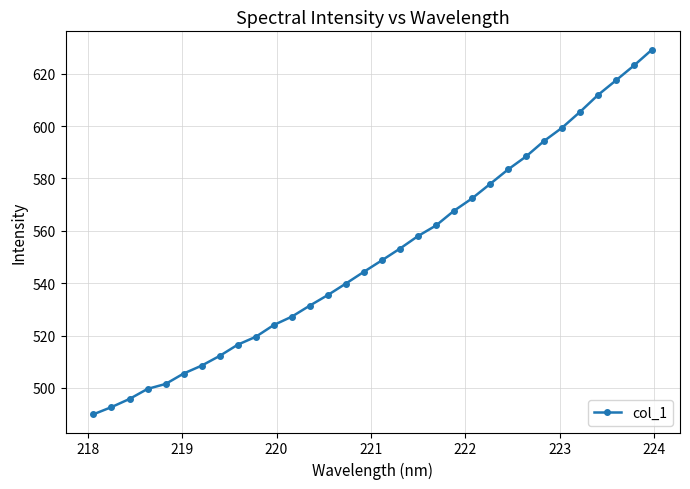

What is the difference between the maximum and second lowest values?

136.6